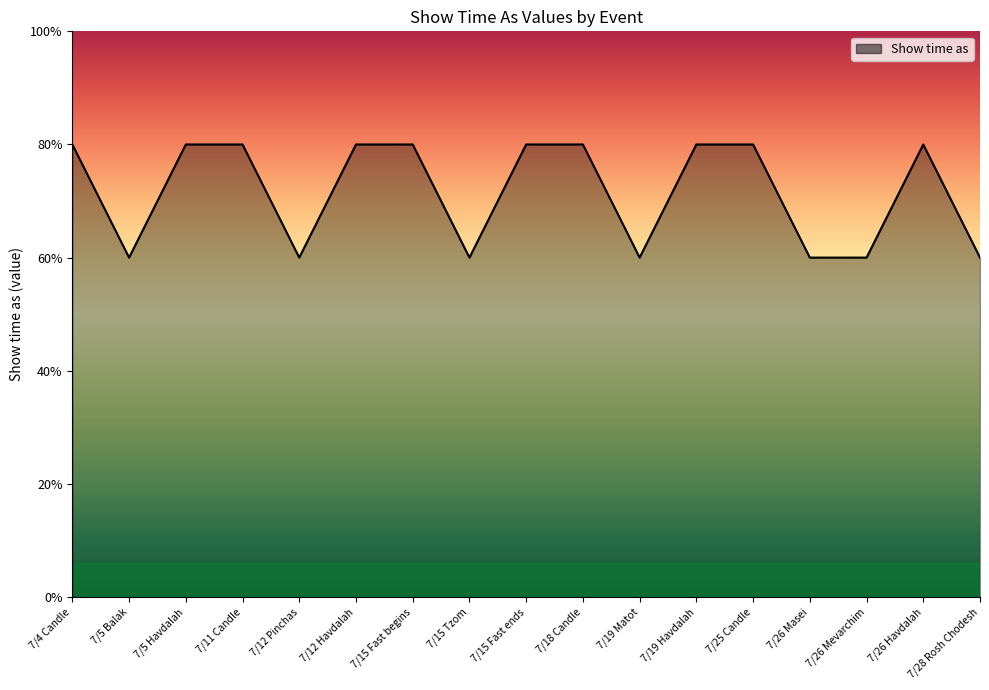

Does the chart have visible grid lines?

No